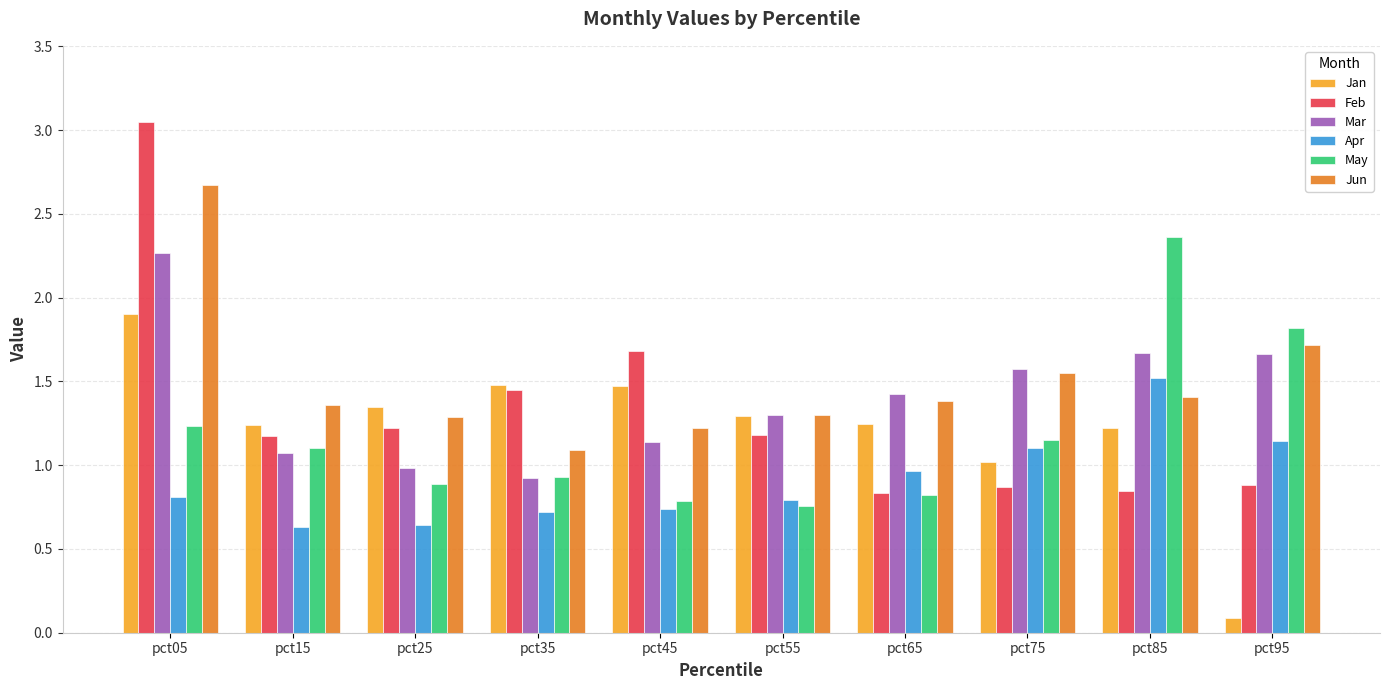

The Jun series shows 1.4 at pct15. True or false?

True